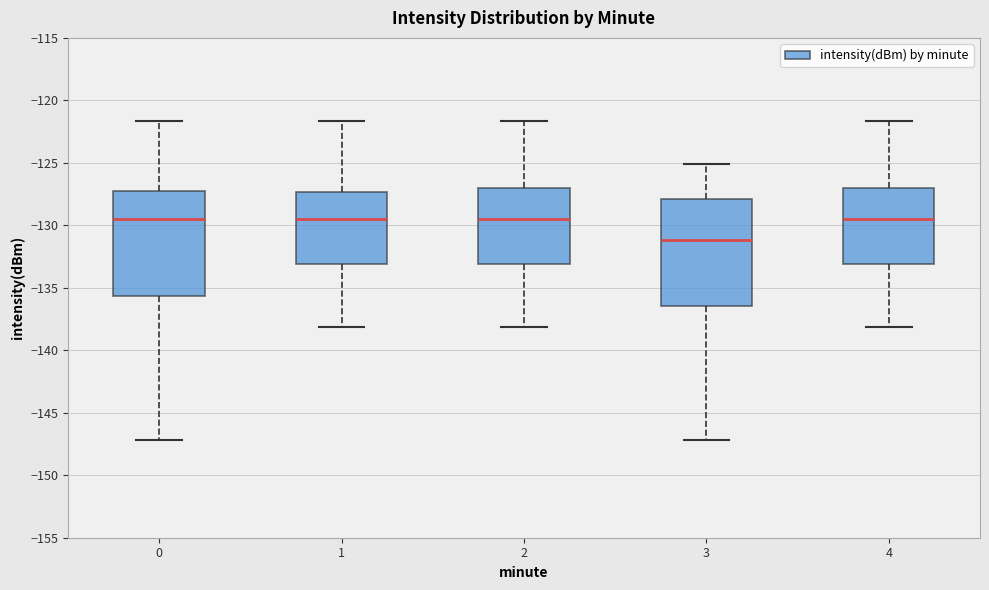

Reading left to right, read every box against the y-axis: the position of its median line, the range the box covers, and the ends of its whiskers. The values are not printed on the chart, so give them approximately, as read against the axis.

0: median -129.5, box -135.5 to -127.0, whiskers -147.0 to -121.5
1: median -129.5, box -133.0 to -127.5, whiskers -138.0 to -121.5
2: median -129.5, box -133.0 to -127.0, whiskers -138.0 to -121.5
3: median -131.0, box -136.5 to -128.0, whiskers -147.0 to -125.0
4: median -129.5, box -133.0 to -127.0, whiskers -138.0 to -121.5